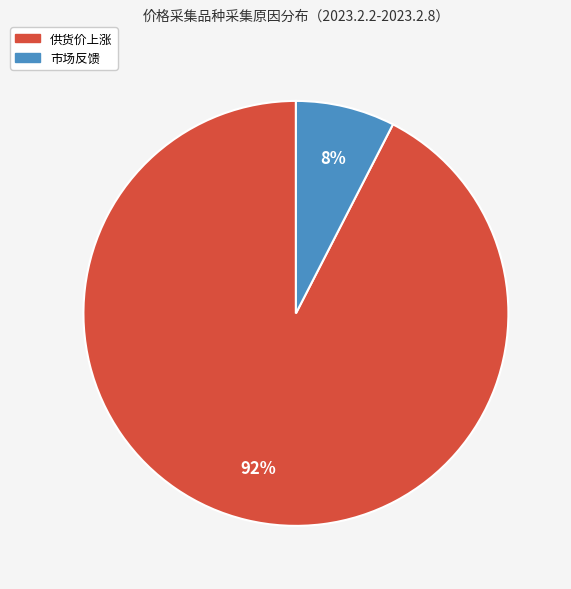

To the nearest percent, what portion does 市场反馈 represent?

8%